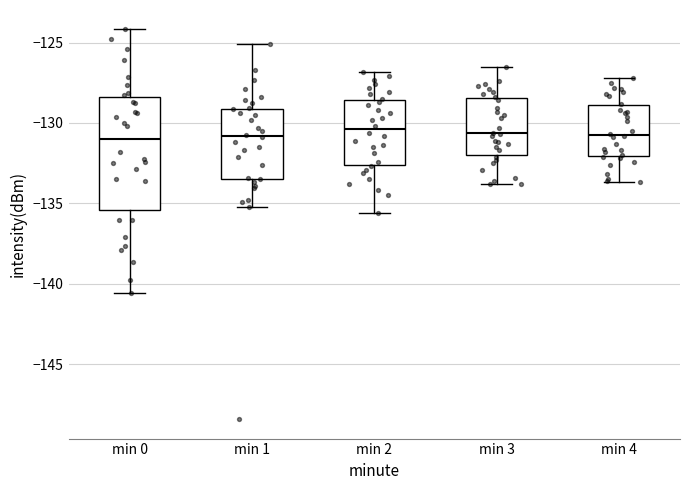

Reading left to right, transcribe this box plot: for each box, give where its median line is, the range the box spans, and where its two whiskers end, as read against the y-axis. The values are not printed on the chart, so give them approximately, as read against the axis.

min 0: median -131.0, box -135.5 to -128.5, whiskers -140.5 to -124.0
min 1: median -131.0, box -133.5 to -129.0, whiskers -135.0 to -125.0
min 2: median -130.5, box -132.5 to -128.5, whiskers -135.5 to -127.0
min 3: median -130.5, box -132.0 to -128.5, whiskers -134.0 to -126.5
min 4: median -130.5, box -132.0 to -129.0, whiskers -133.5 to -127.0